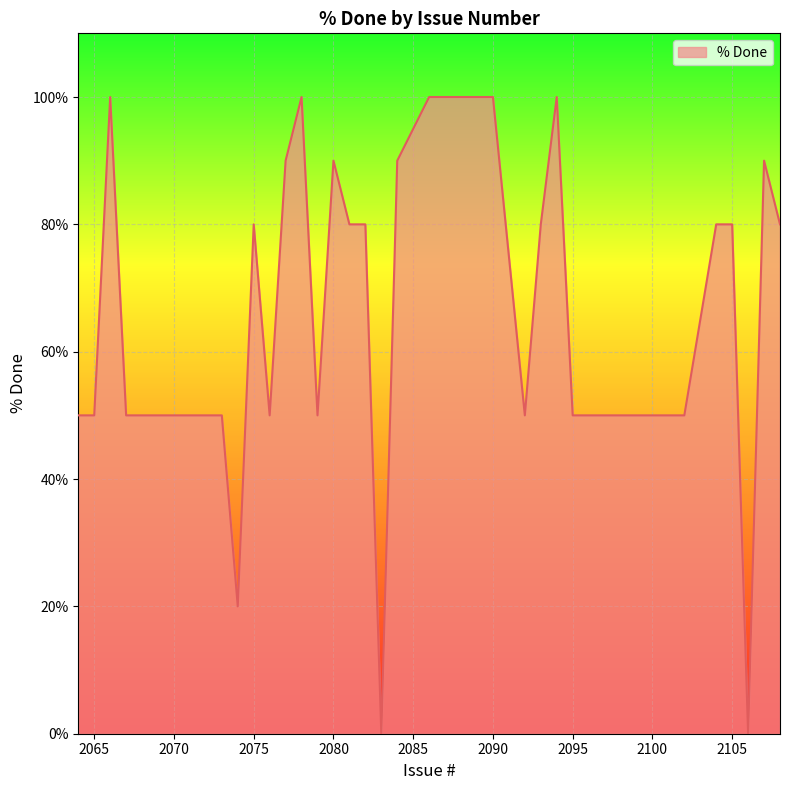

Where is the data nearest to the value 50?

2102